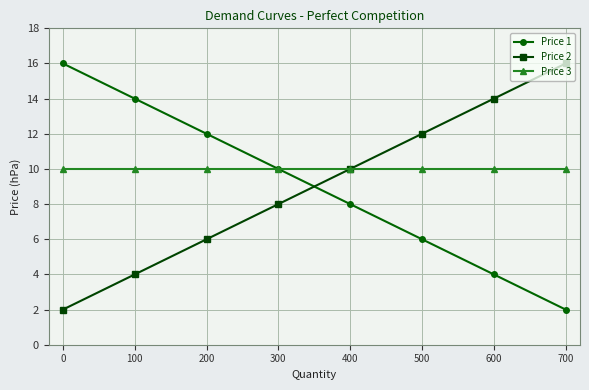

Is it true that Price 1 equals 19 at 200?

False